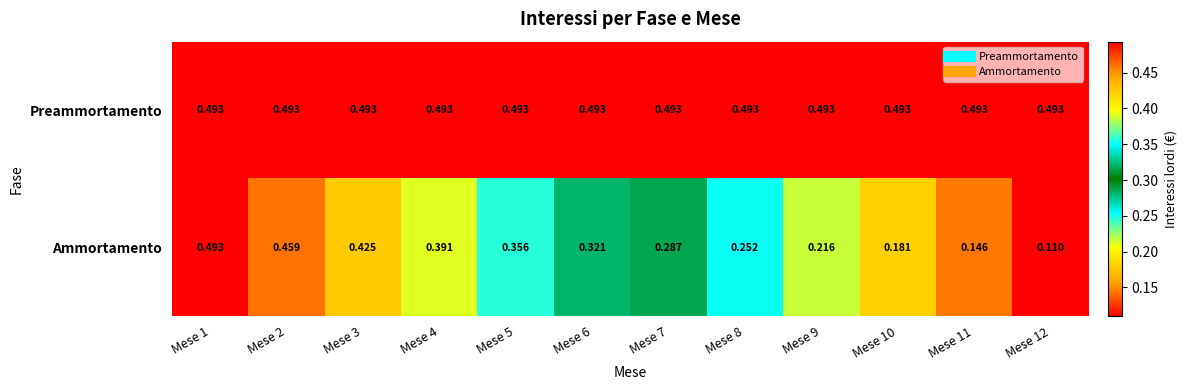

Which series has the largest total across all categories?

Preammortamento